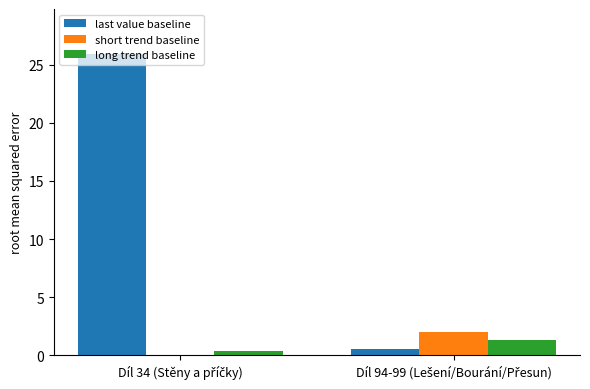

Which series has the largest total across all categories?

last value baseline